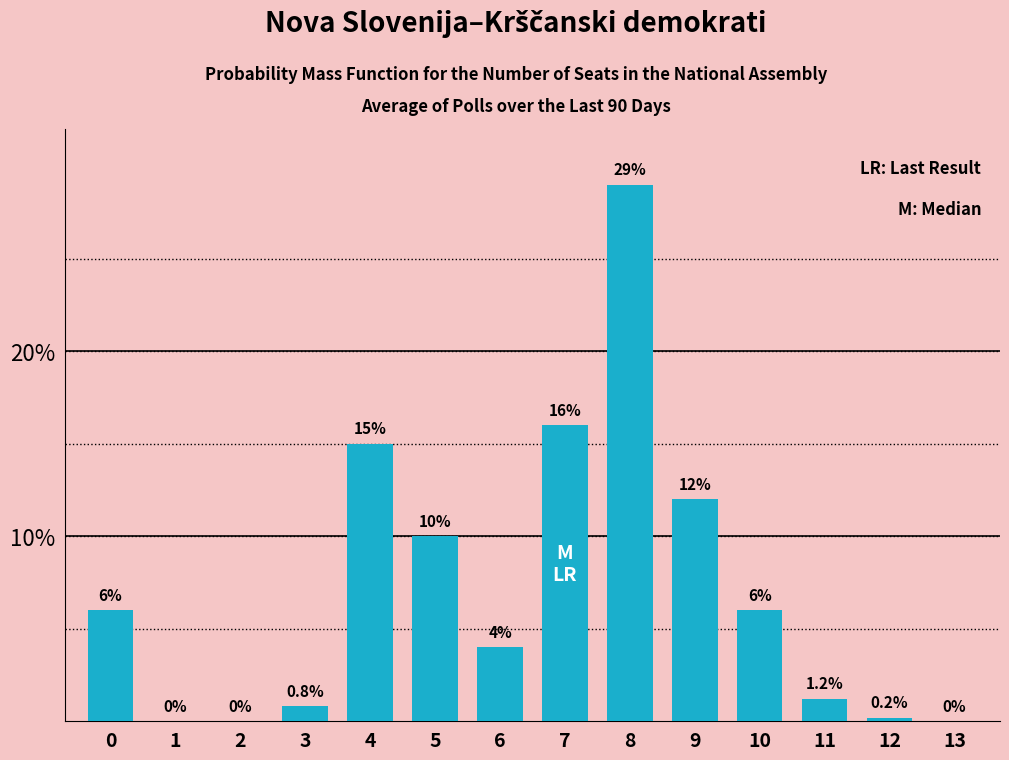

Reading right to left, transcribe all the data shown in this chart.

13=0.0	12=0.2	11=1.2	10=6.0	9=12.0	8=29.0	7=16.0	6=4.0	5=10.0	4=15.0	3=0.8	2=0.0	1=0.0	0=6.0